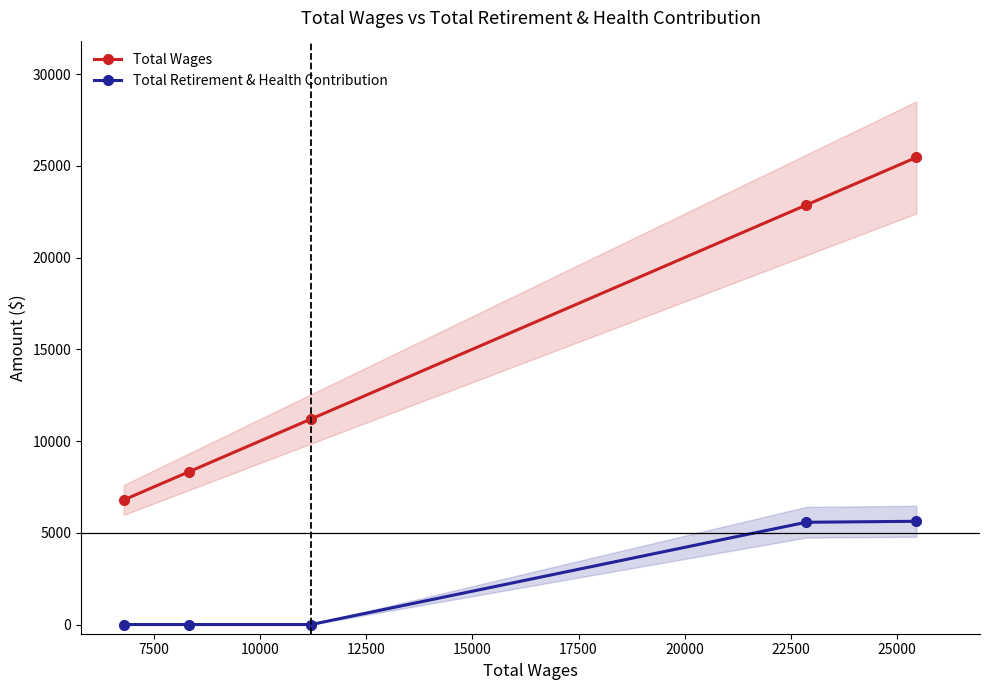

Reading left to right, extract all data points from this chart.

Total Wages: 6789	8335	11200	22861	25454
Total Retirement & Health Contribution: 0	0	0	5574	5627